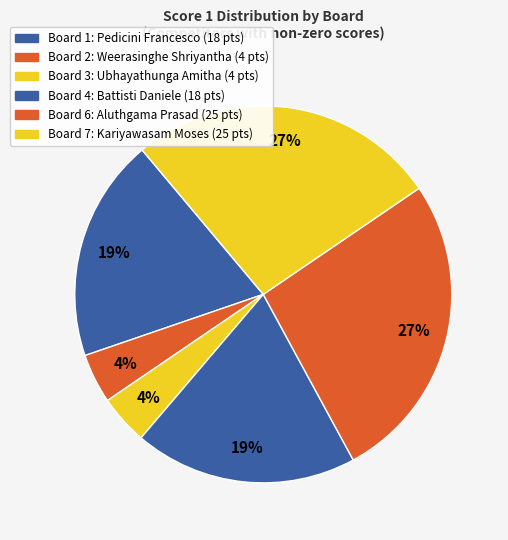

How many slices are in this pie chart?

6